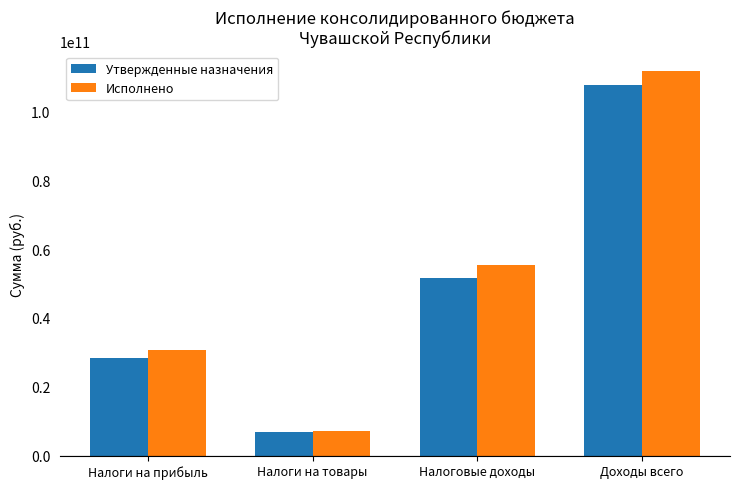

At which category is the sum across all series the highest?

Доходы всего